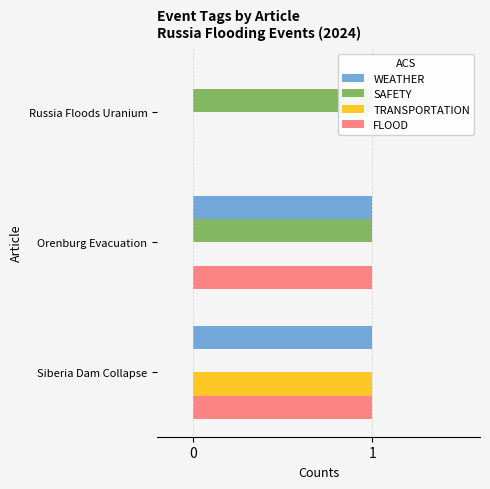

What are all the series names shown in the legend?

WEATHER, SAFETY, TRANSPORTATION, FLOOD